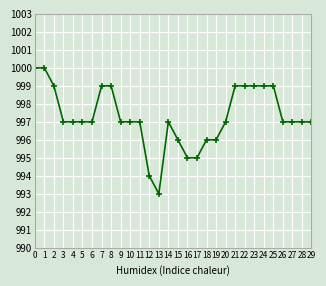

What is the sum of all values?

29918